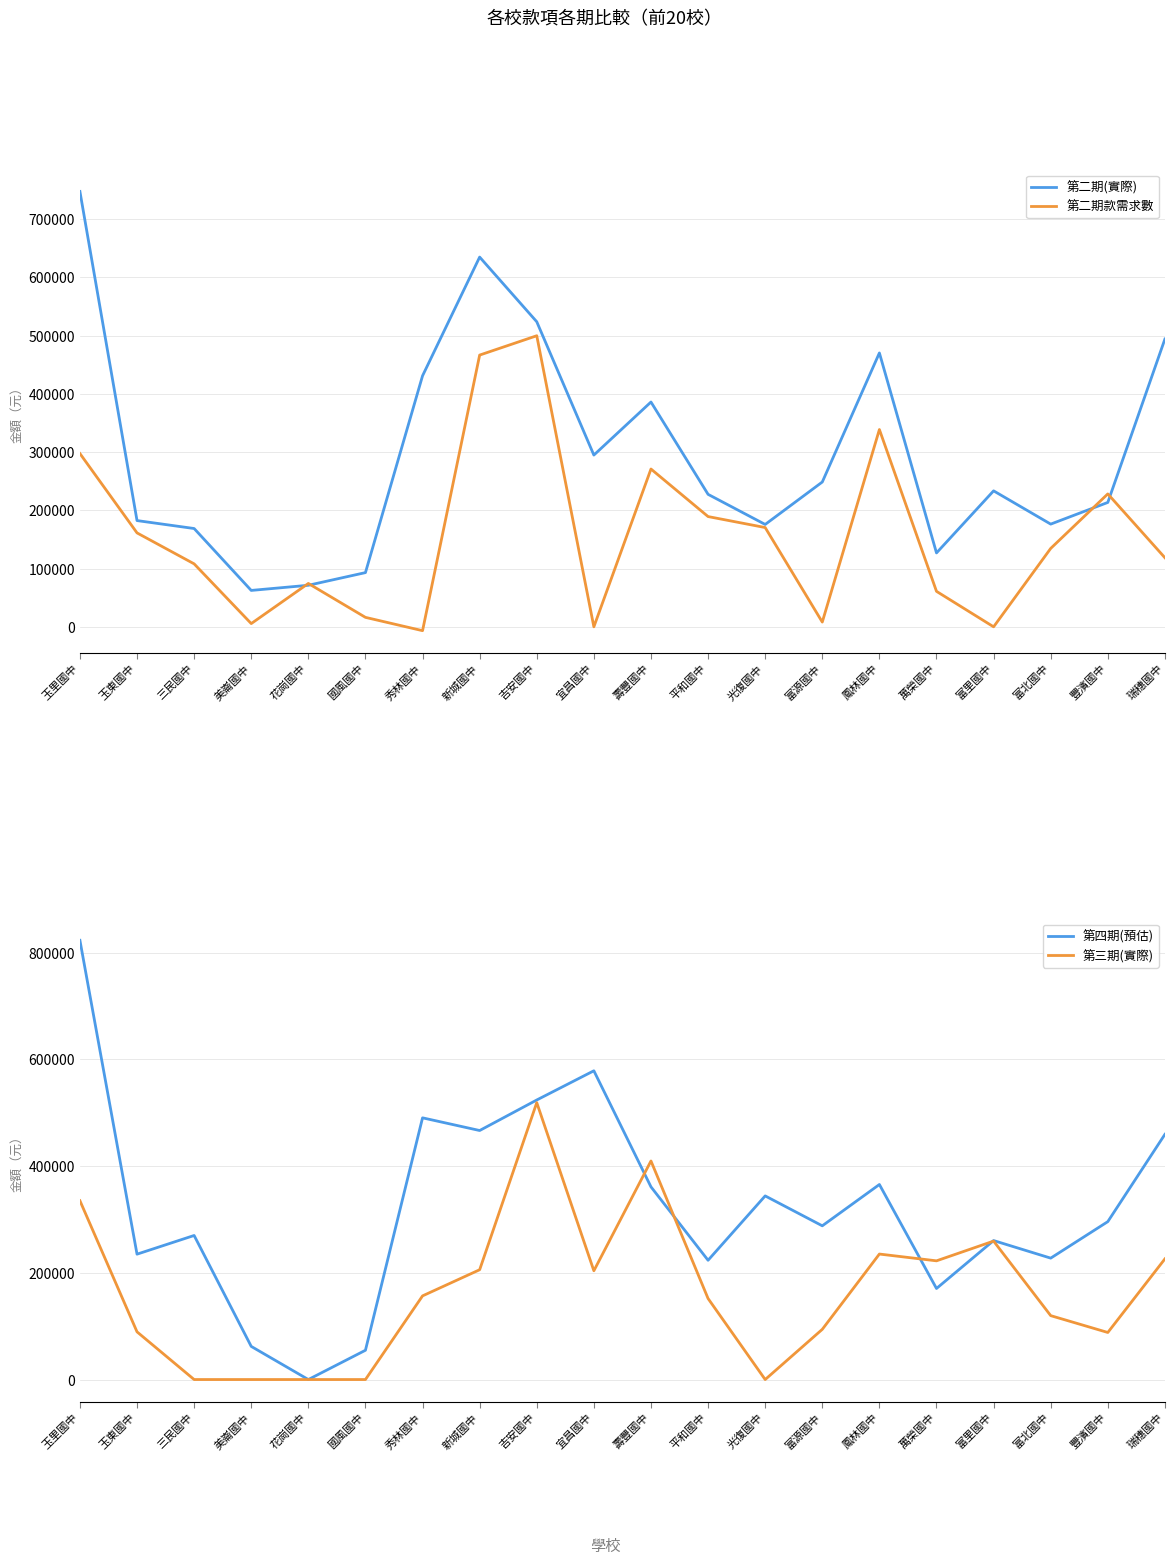

At which category is the sum across all series the highest?

玉里國中